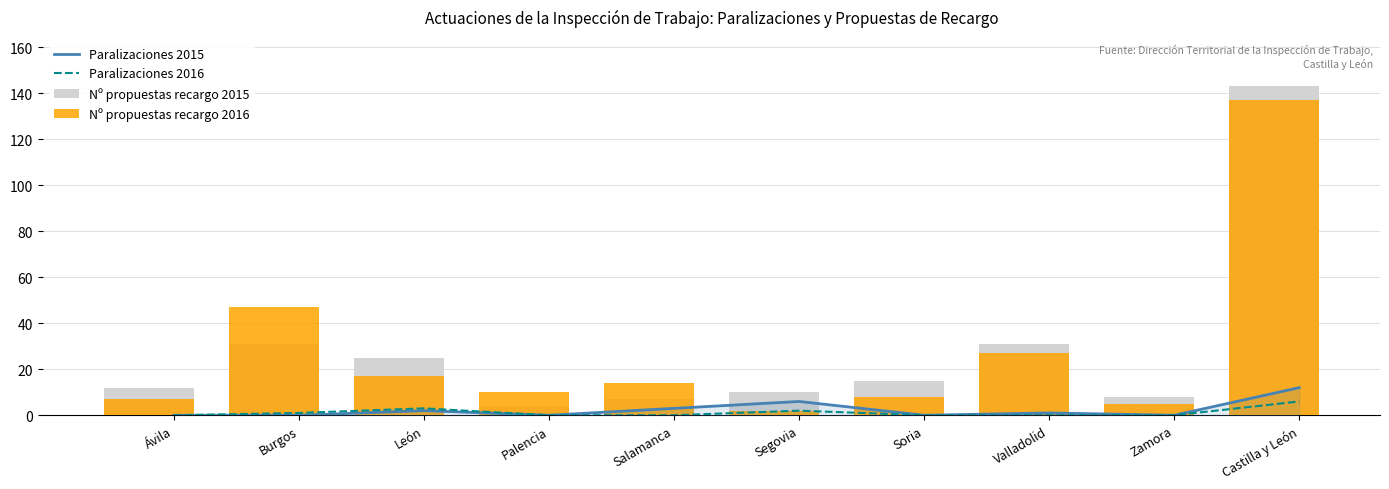

True or false: Nº propuestas recargo 2016 has a value of 5 at Salamanca.

False